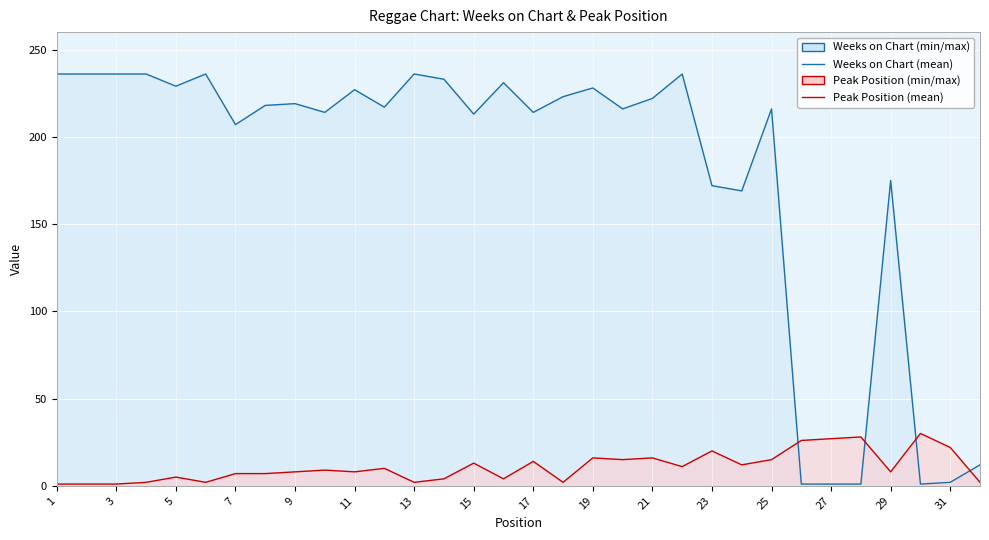

List the labels in order of Weeks on Chart value, largest first.

1, 2, 3, 4, 6, 13, 22, 14, 16, 5, 19, 11, 18, 21, 9, 8, 12, 20, 25, 10, 17, 15, 7, 29, 23, 24, 32, 31, 26, 27, 28, 30